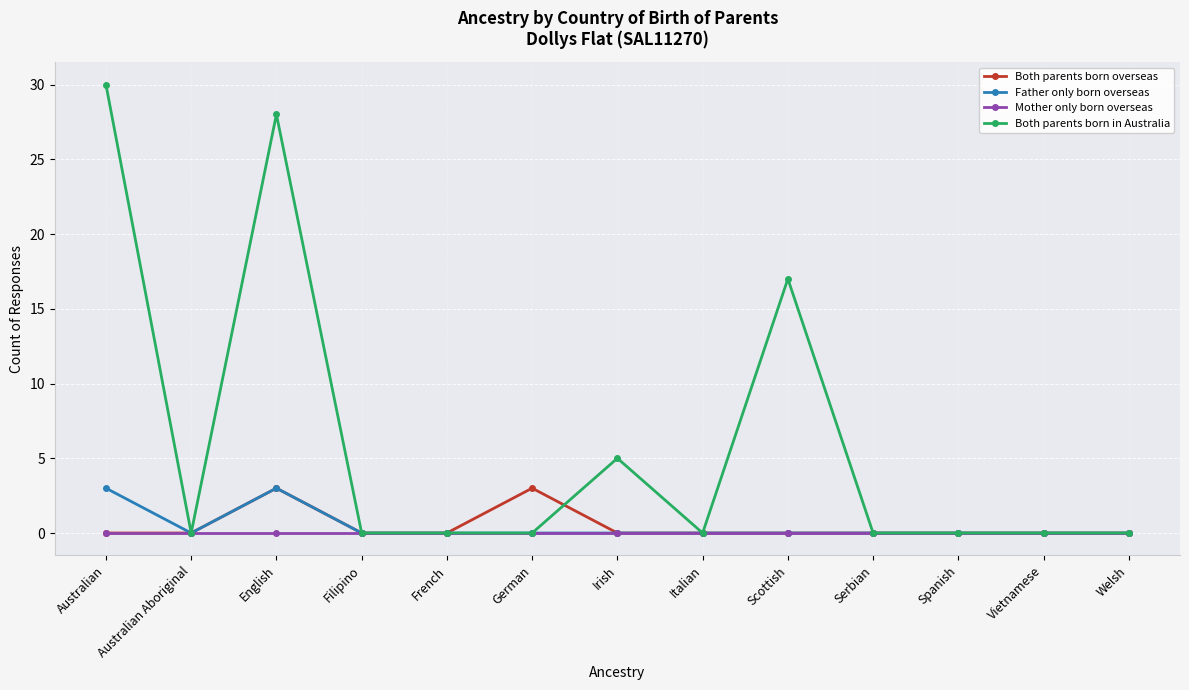

Which series changed the most between English and Spanish?

Both parents born in Australia